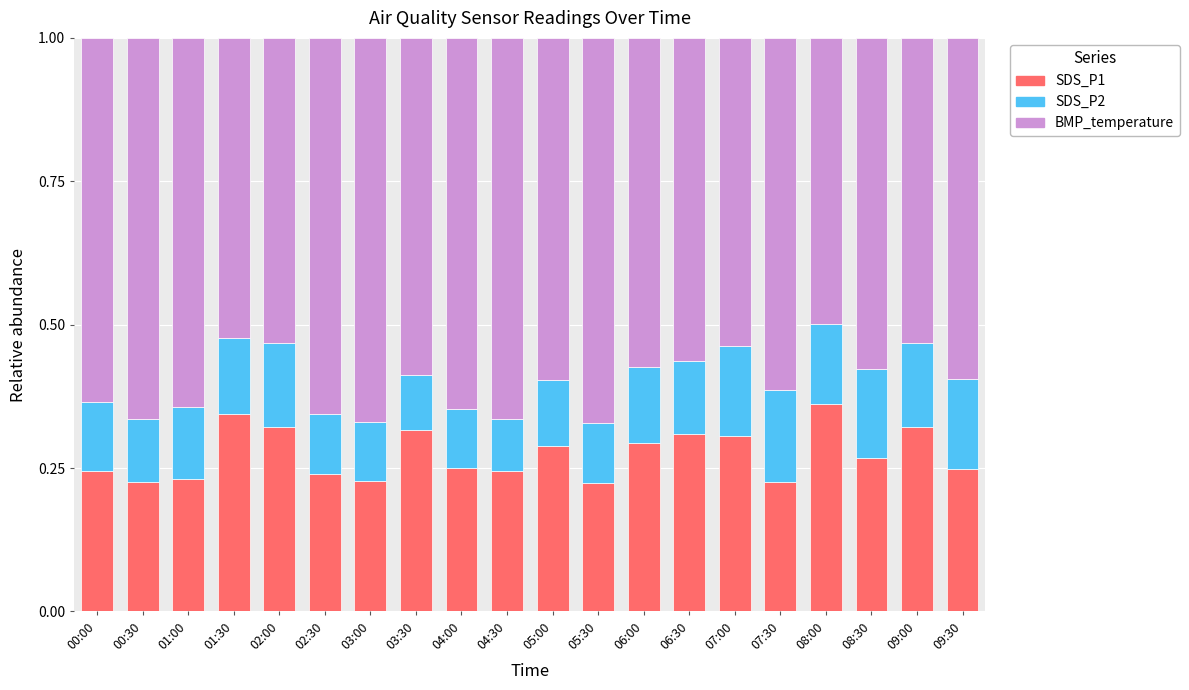

How many SDS_P1 values are between 0 and 1?

20